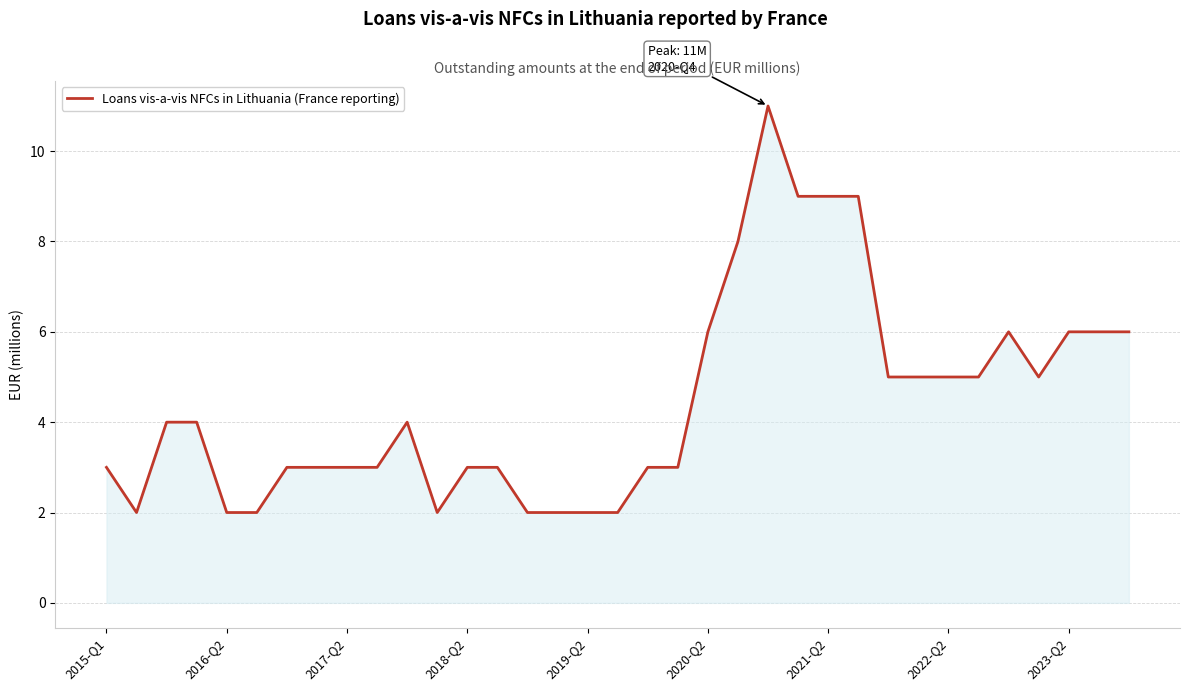

What is the greatest value displayed?

11